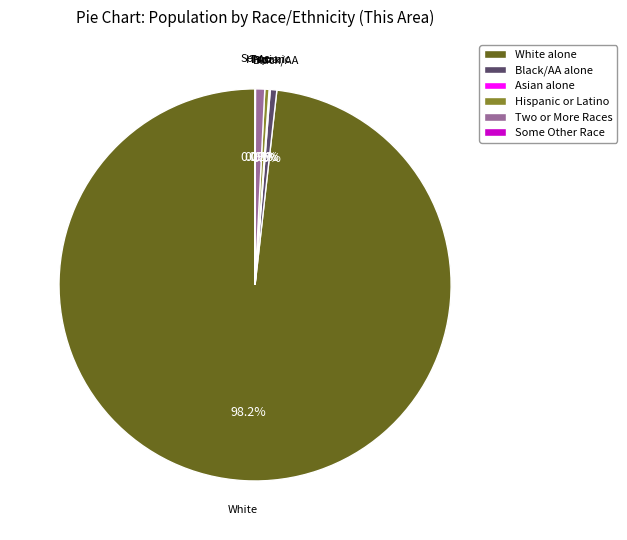

Which slice is the largest?

White alone